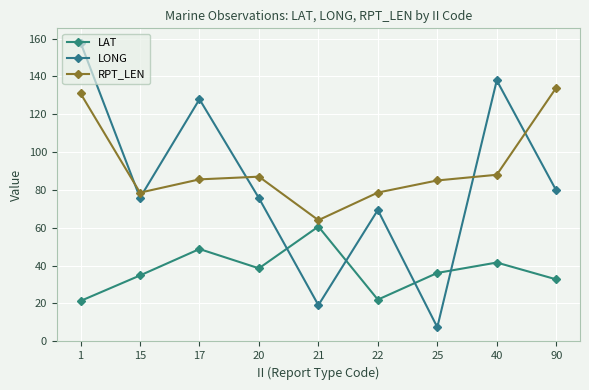

List the labels in order of LAT value, smallest first.

1, 22, 90, 15, 25, 20, 40, 17, 21